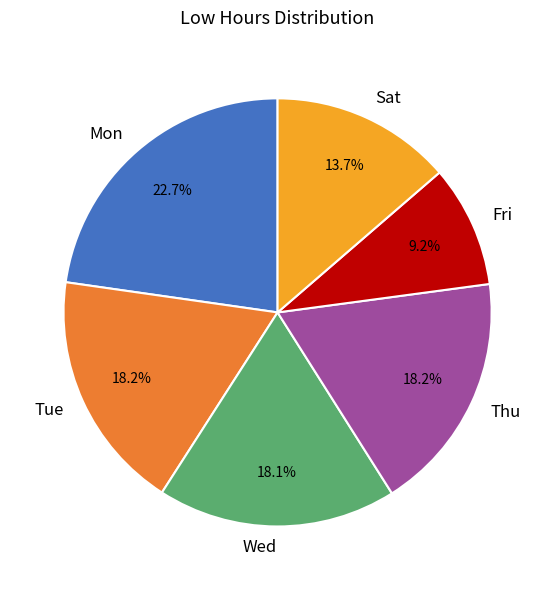

Is the sum of Wed and Thu greater than half?

No